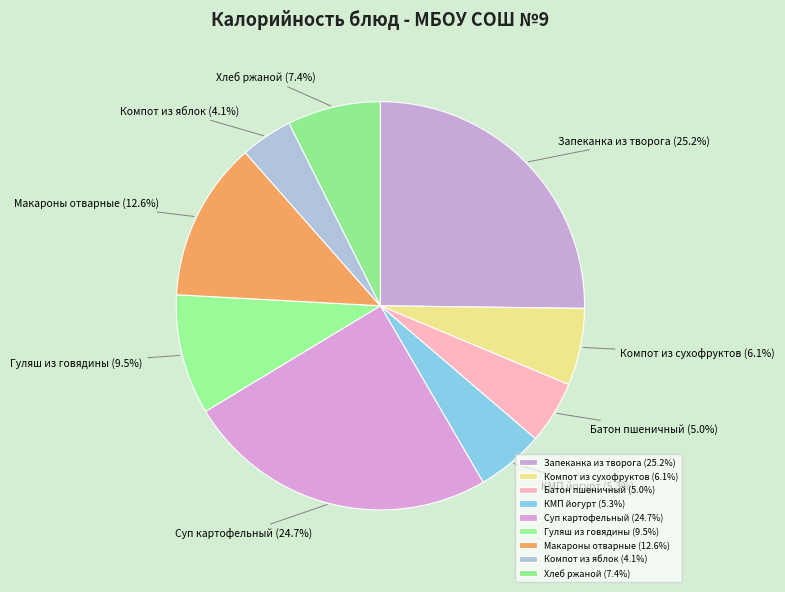

What portion of the pie excludes Макароны отварные?

87.4%